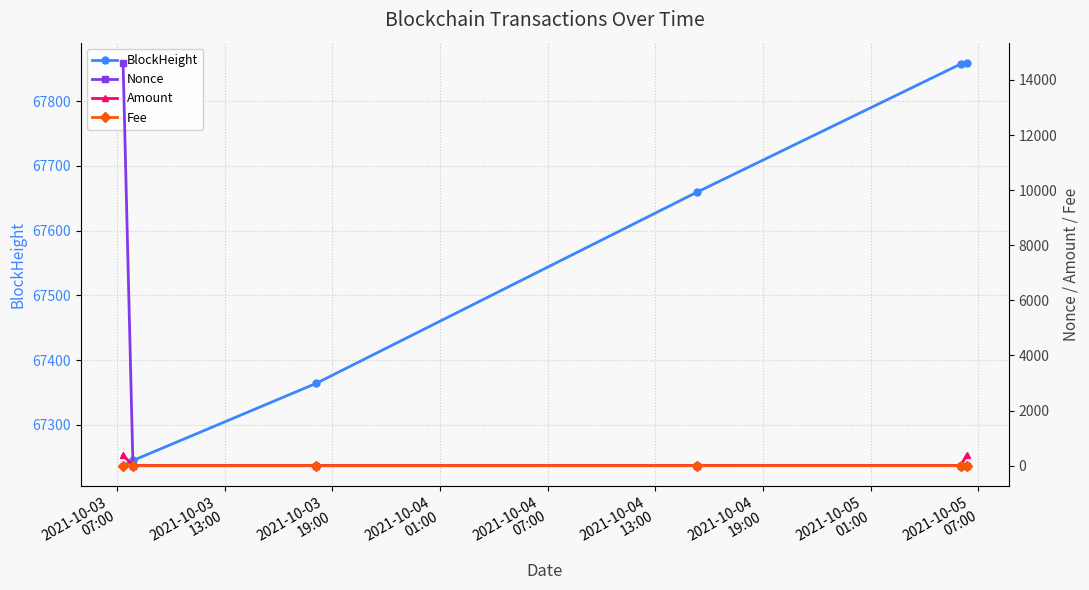

What is the minimum value for BlockHeight?

67237